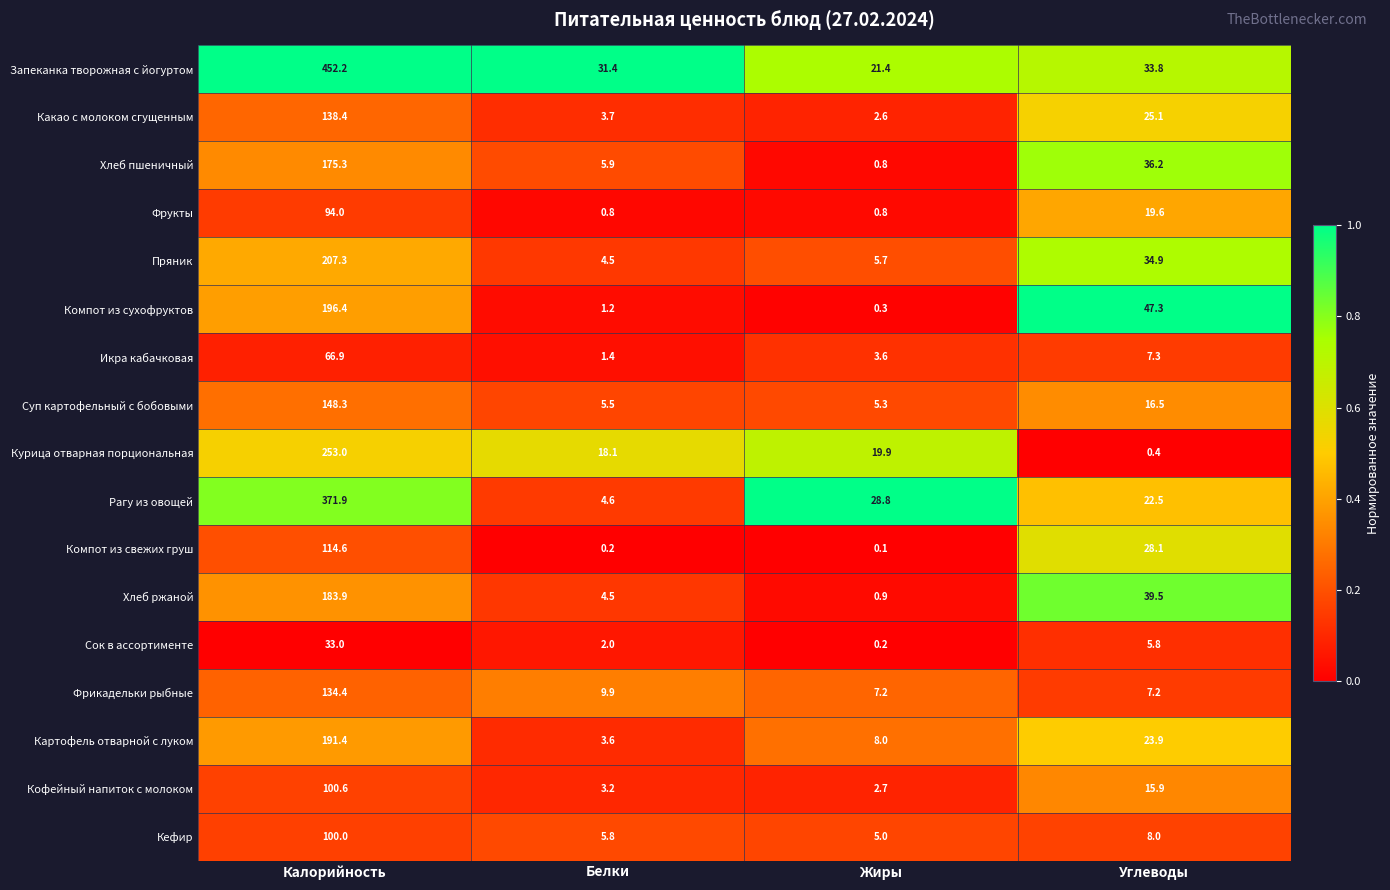

What is the difference between the highest and lowest values at Углеводы?

46.9